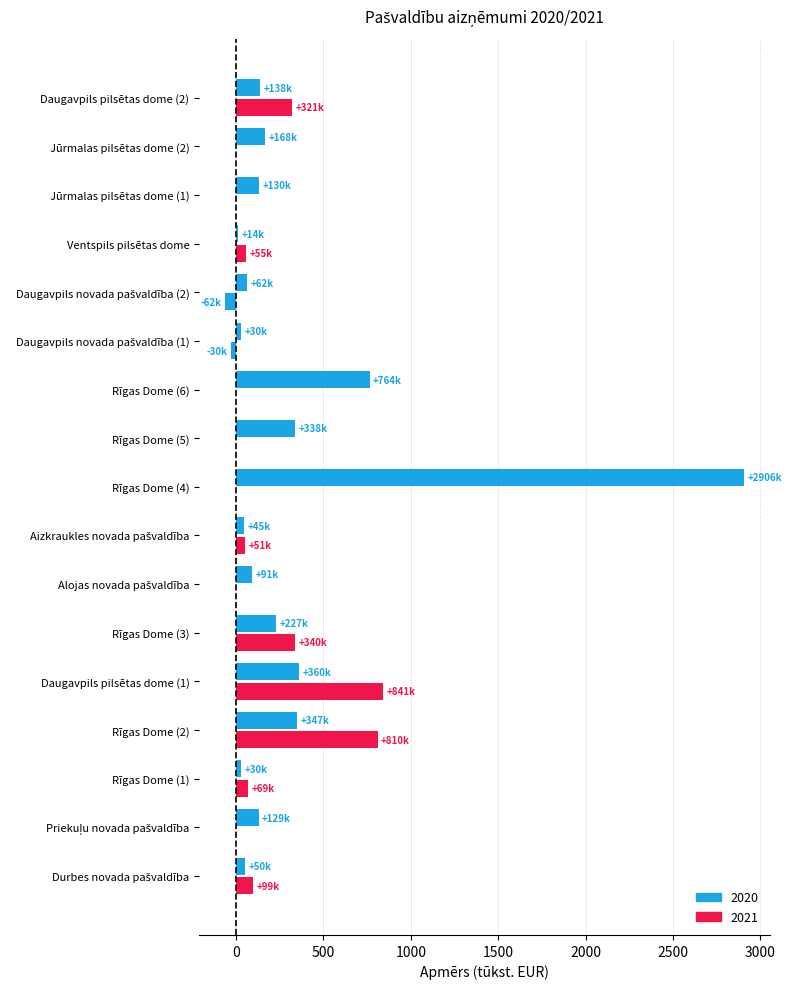

How many data points does each series have?

17